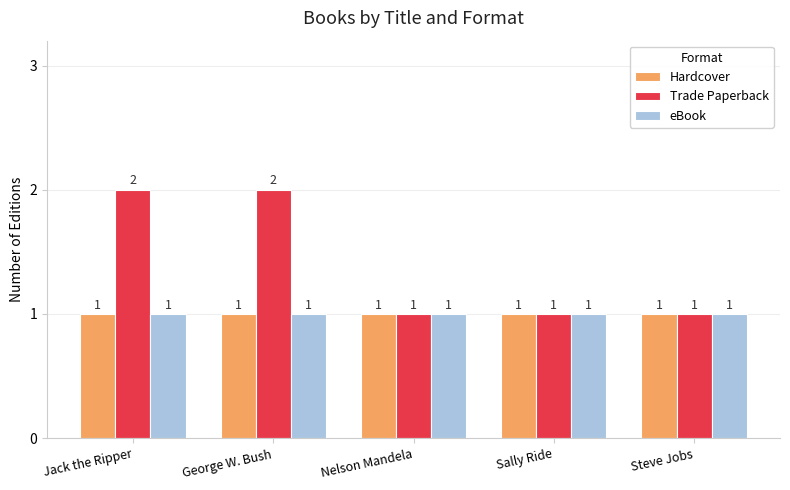

What is the average value of the Trade Paperback series?

1